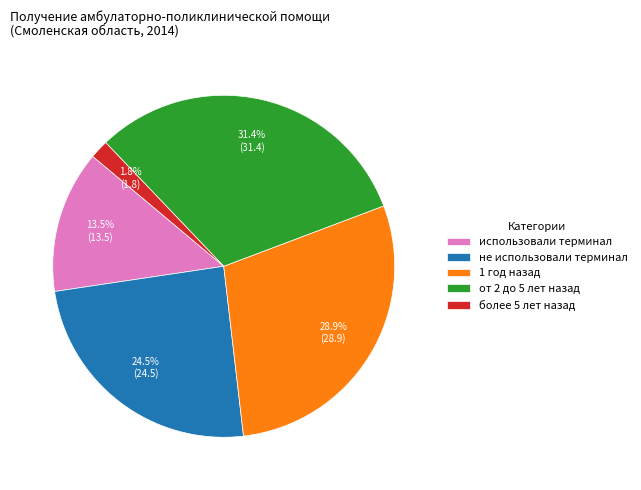

Approximately how many times larger is the value at 1 год назад compared to не использовали терминал?

1.2